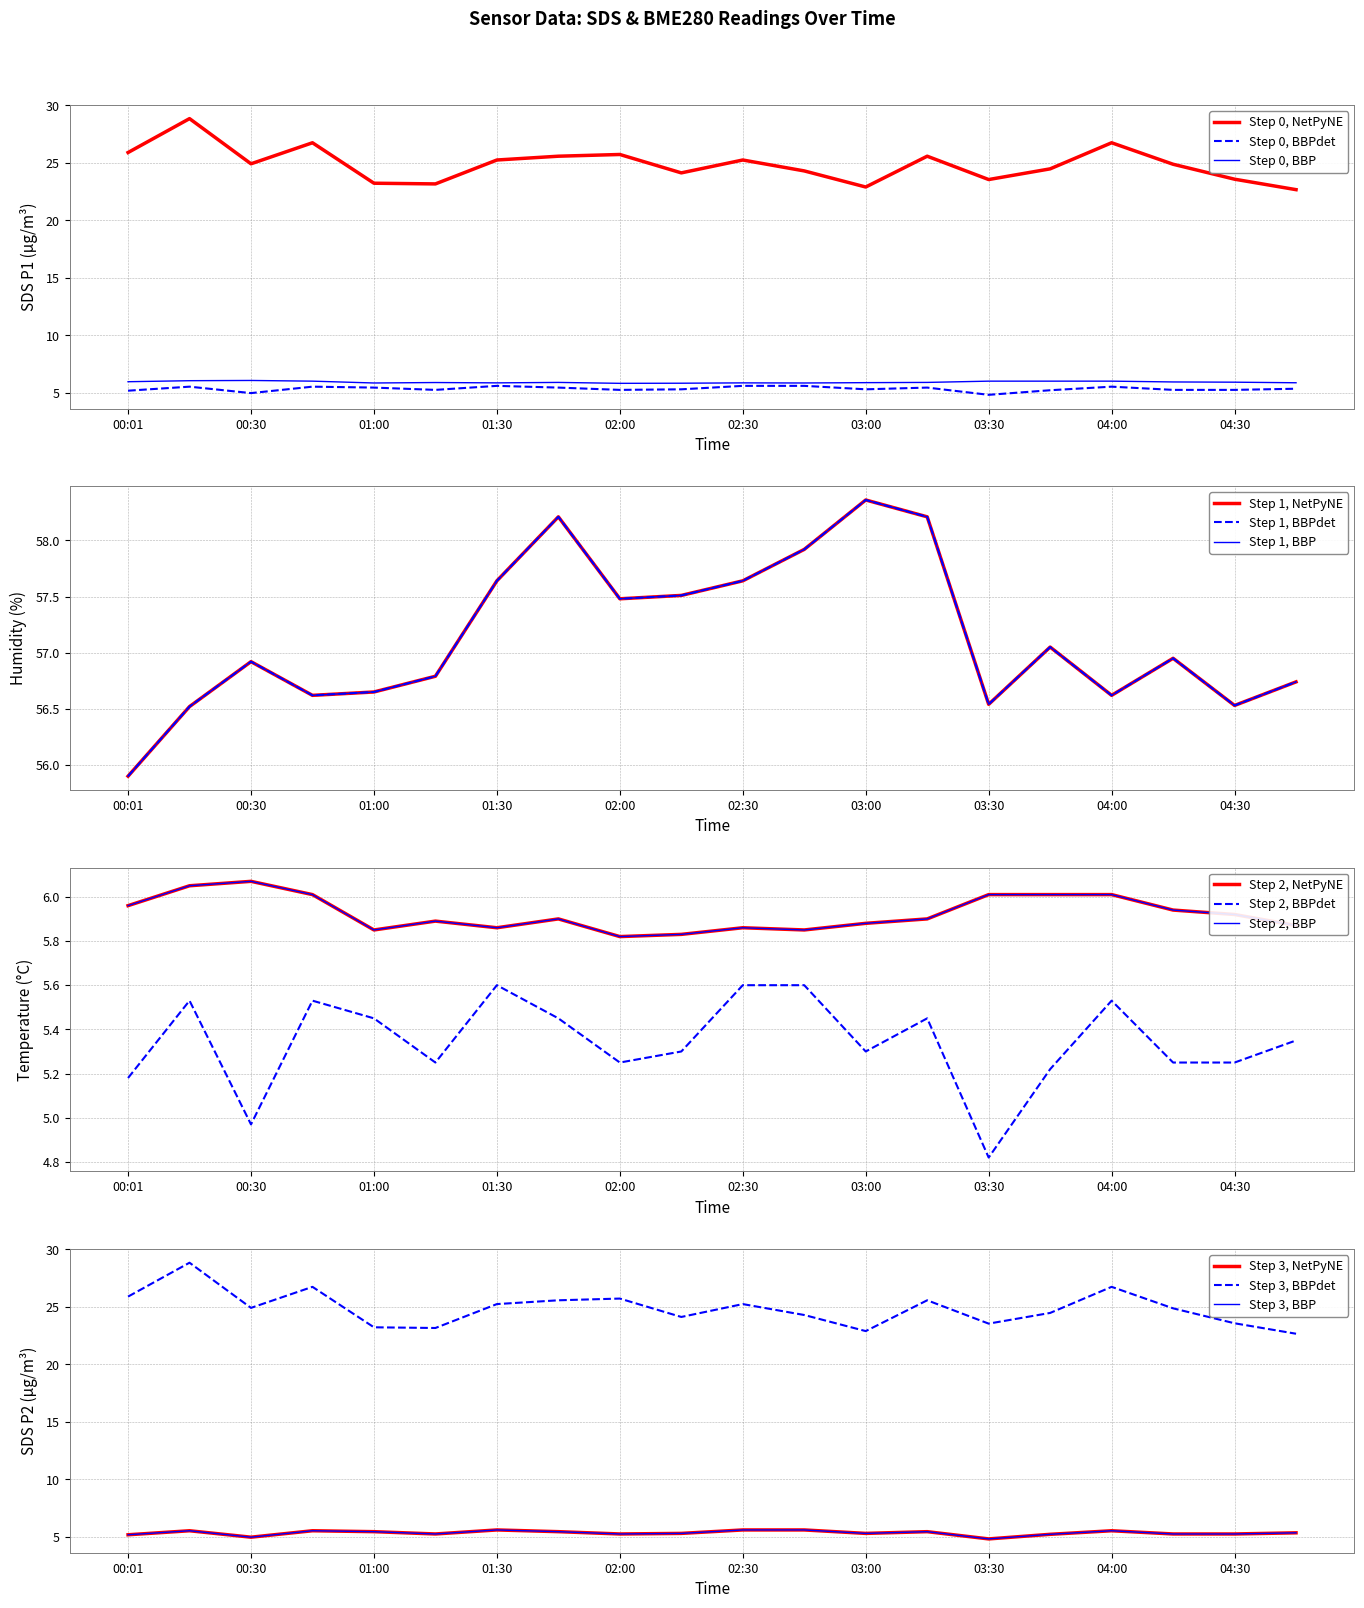

Which has a higher value, 02:30 or 04:30?

02:30